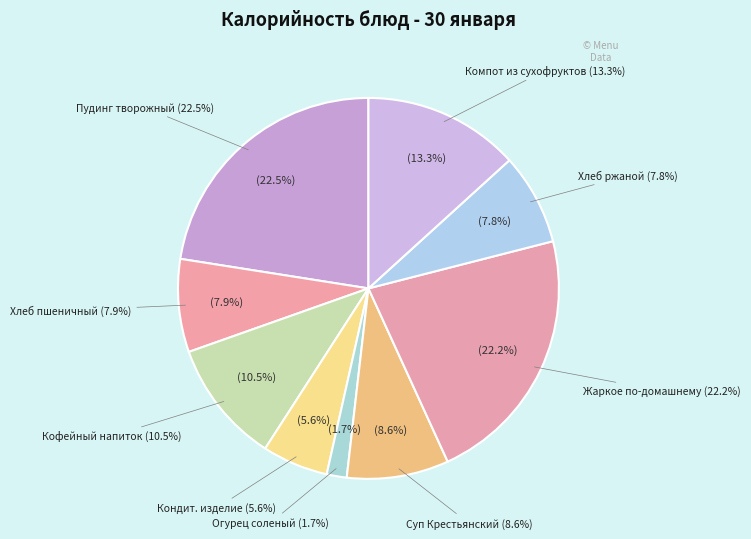

Does Кондитерское изделие represent more than half of the total?

No